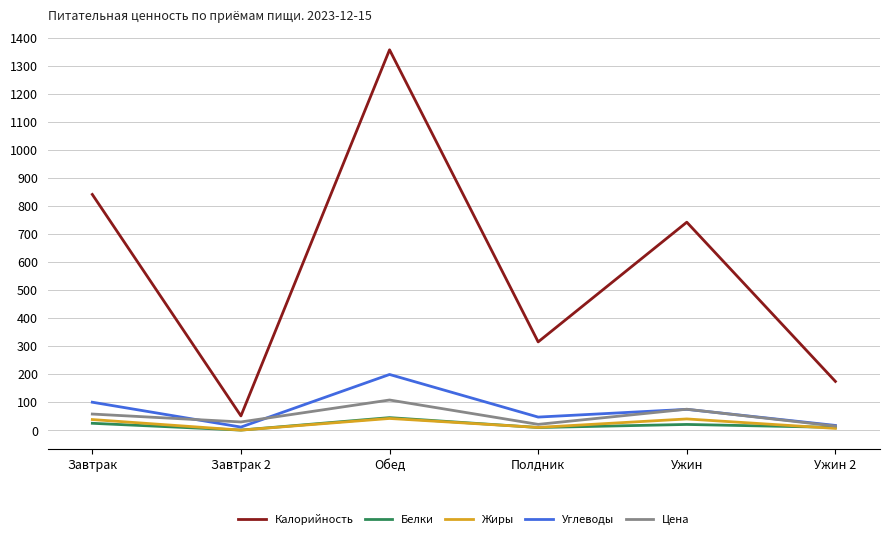

Is it true that Калорийность equals 1236.3 at Ужин?

False